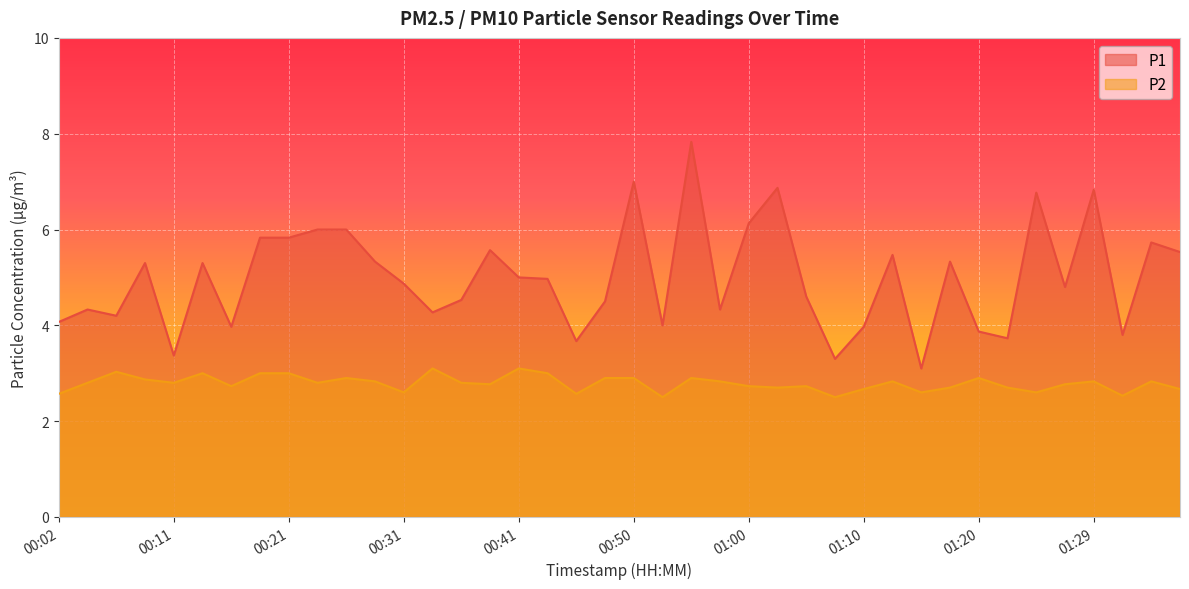

Is the value of P2 at 00:53 greater than the value of P1 at 01:12?

No